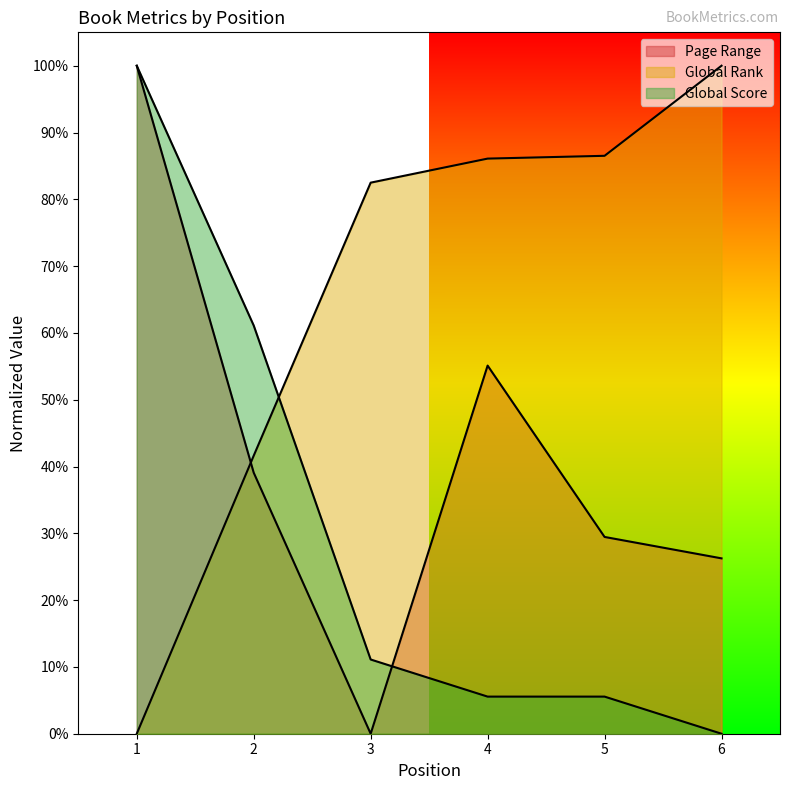

Which series ends up on top after the final intersection of Global Rank and Page Range?

Global Rank